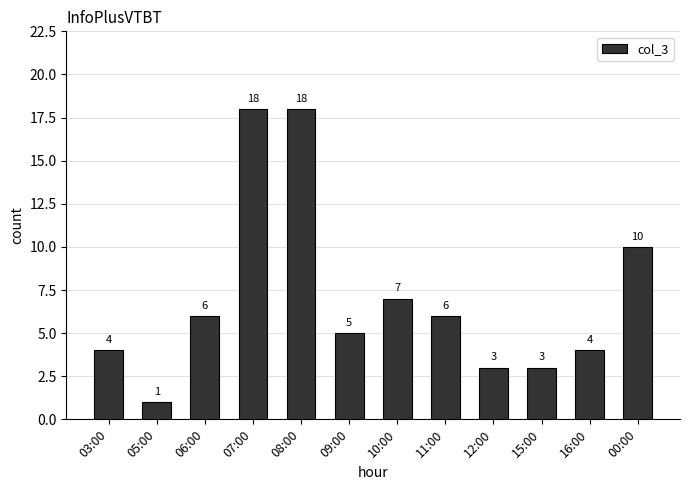

Reading left to right, what are all the values shown in this chart?

4	1	6	18	18	5	7	6	3	3	4	10